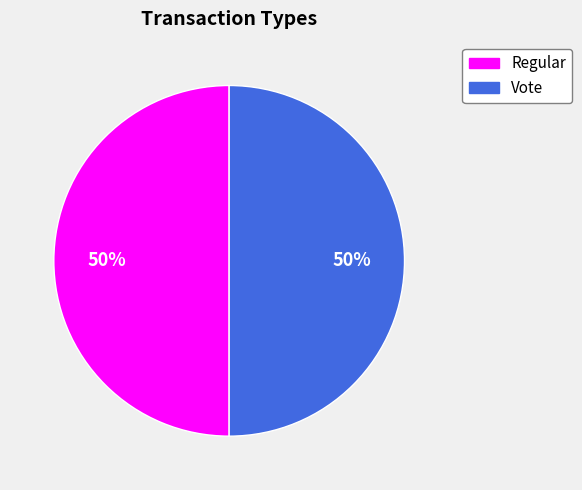

What percentage is the Regular slice, to the nearest percent?

50%